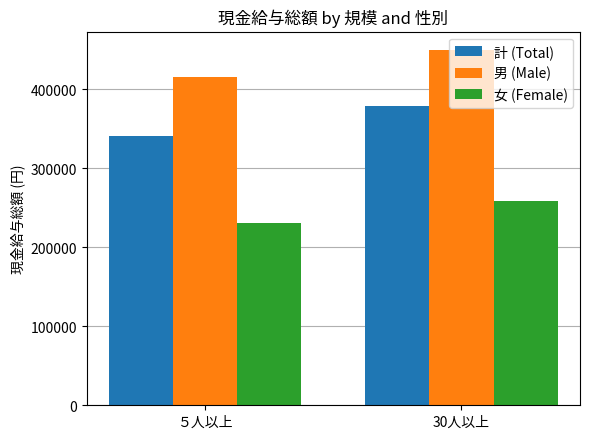

How many bars are there in total?

6